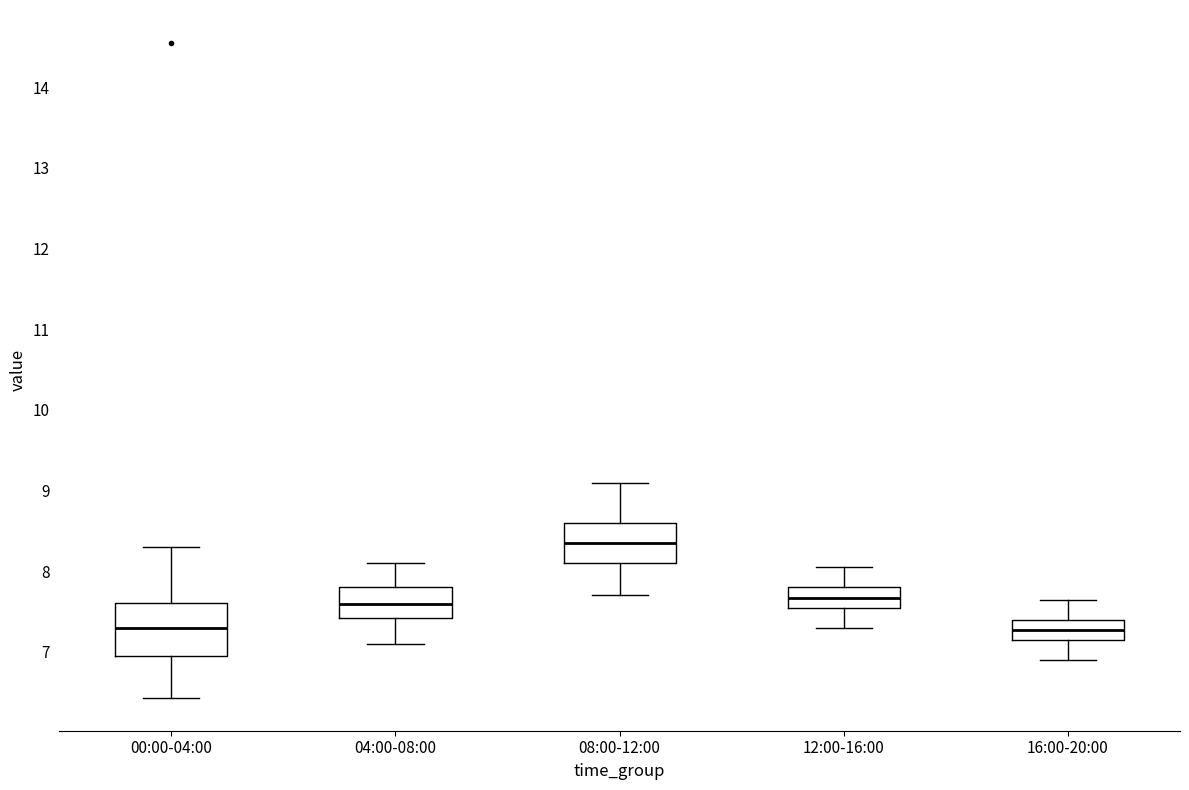

Where is the upper edge of the box for 12:00-16:00 on the y-axis? The values are not printed on the chart, so give them approximately, as read against the axis.

7.8